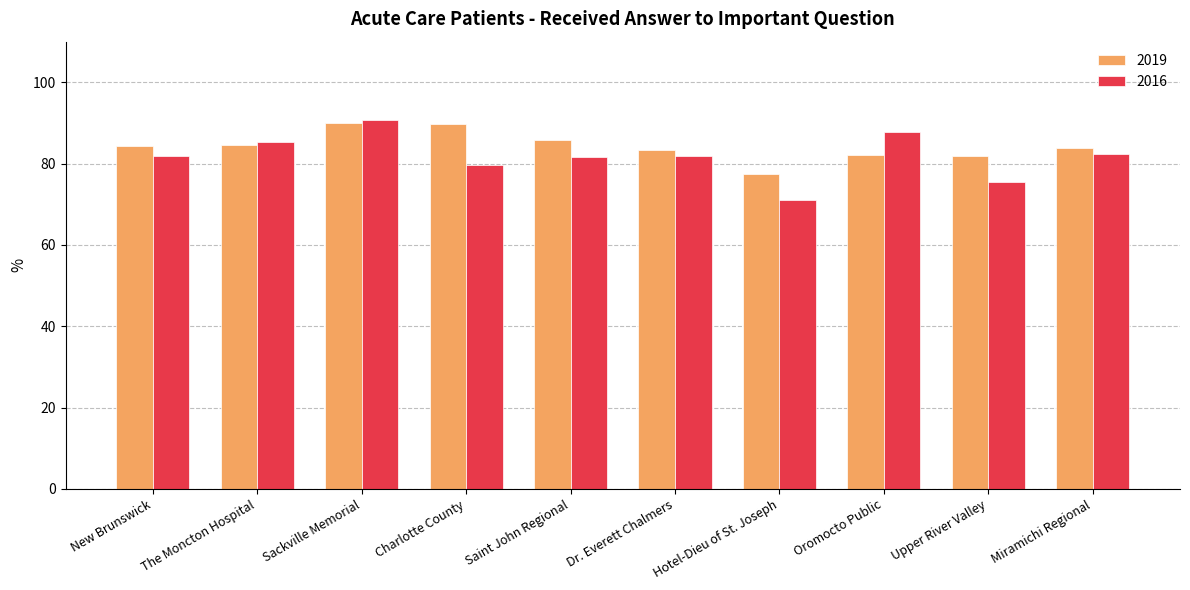

What is the label of the 4th bar from the right?

Hotel-Dieu of St. Joseph